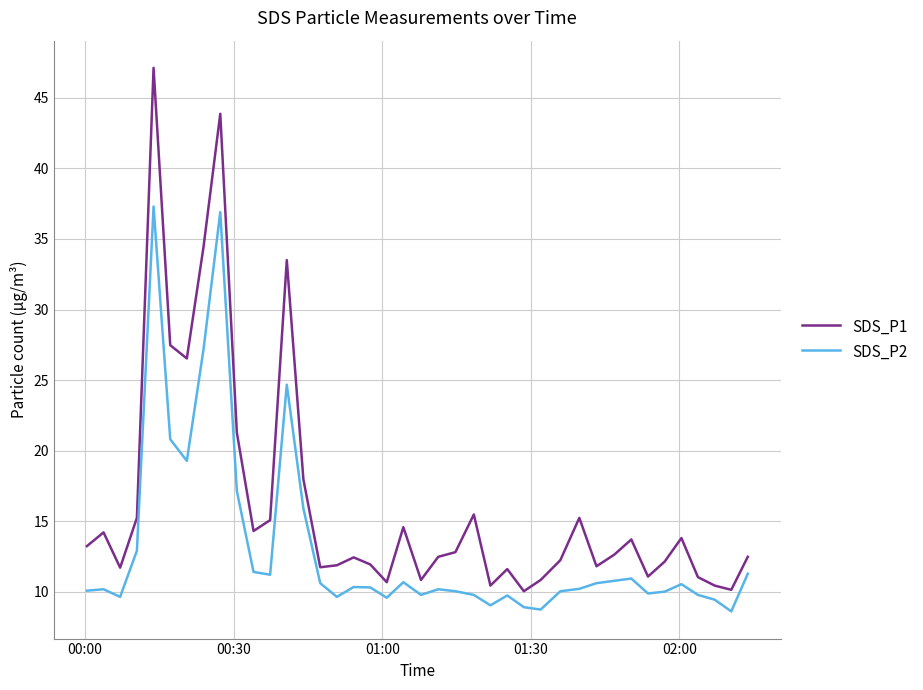

What is the difference between the maximum and minimum values in the SDS_P2 series?

28.7